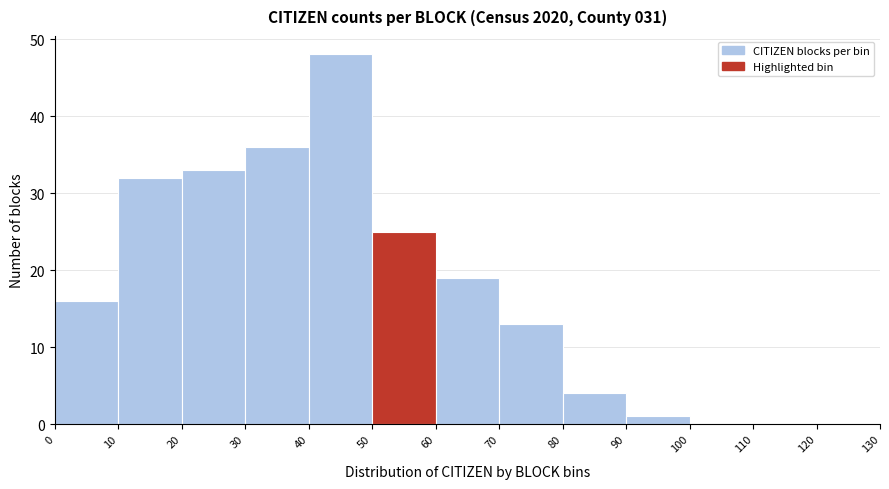

How tall is the bar that spans 60 to 70 on the x-axis? The values are not printed on the chart, so give them approximately, as read against the axis.

19